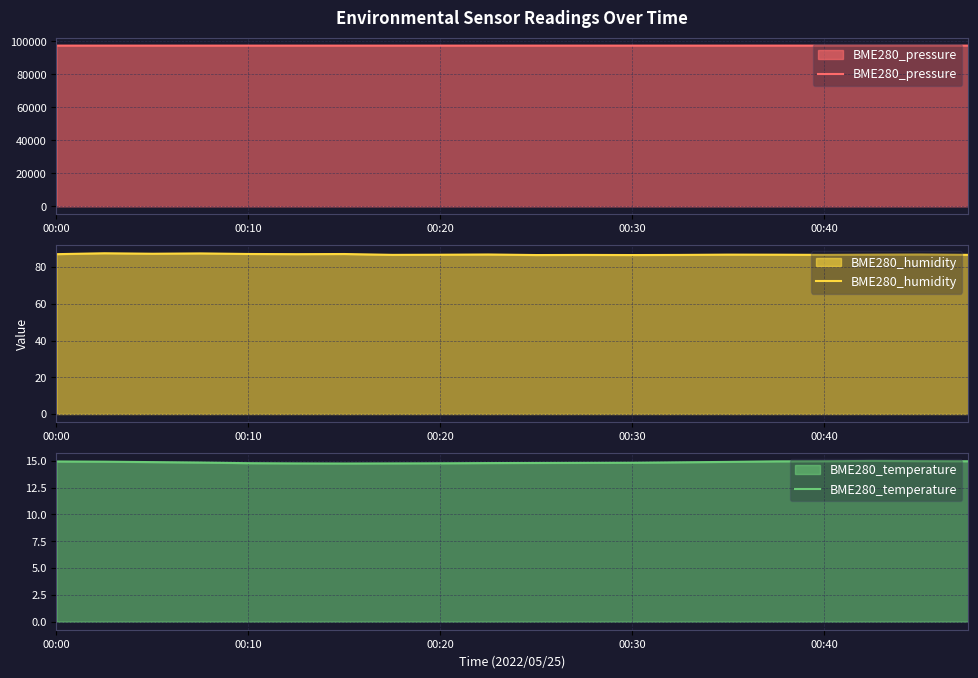

What is the lowest value of the BME280_pressure series?

97455.6